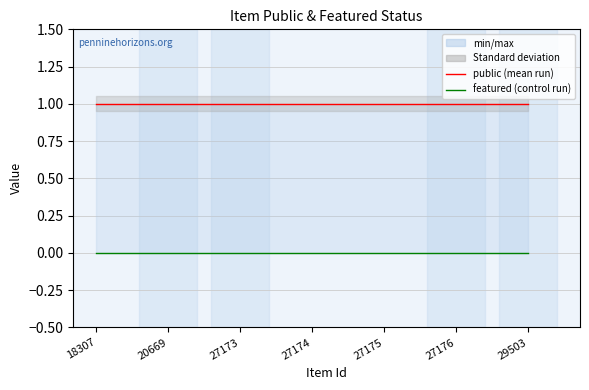

What is the total value across all series at 27175?

1